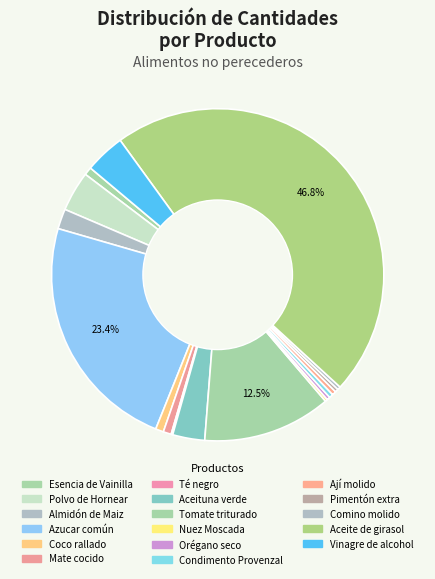

Rank the categories by value from lowest to highest.

Té negro, Nuez Moscada, Orégano seco, Pimentón extra, Comino molido, Condimento Provenzal, Ají molido, Esencia de Vainilla, Coco rallado, Mate cocido, Almidón de Maiz, Aceituna verde, Polvo de Hornear, Vinagre de alcohol, Tomate triturado, Azucar común, Aceite de girasol